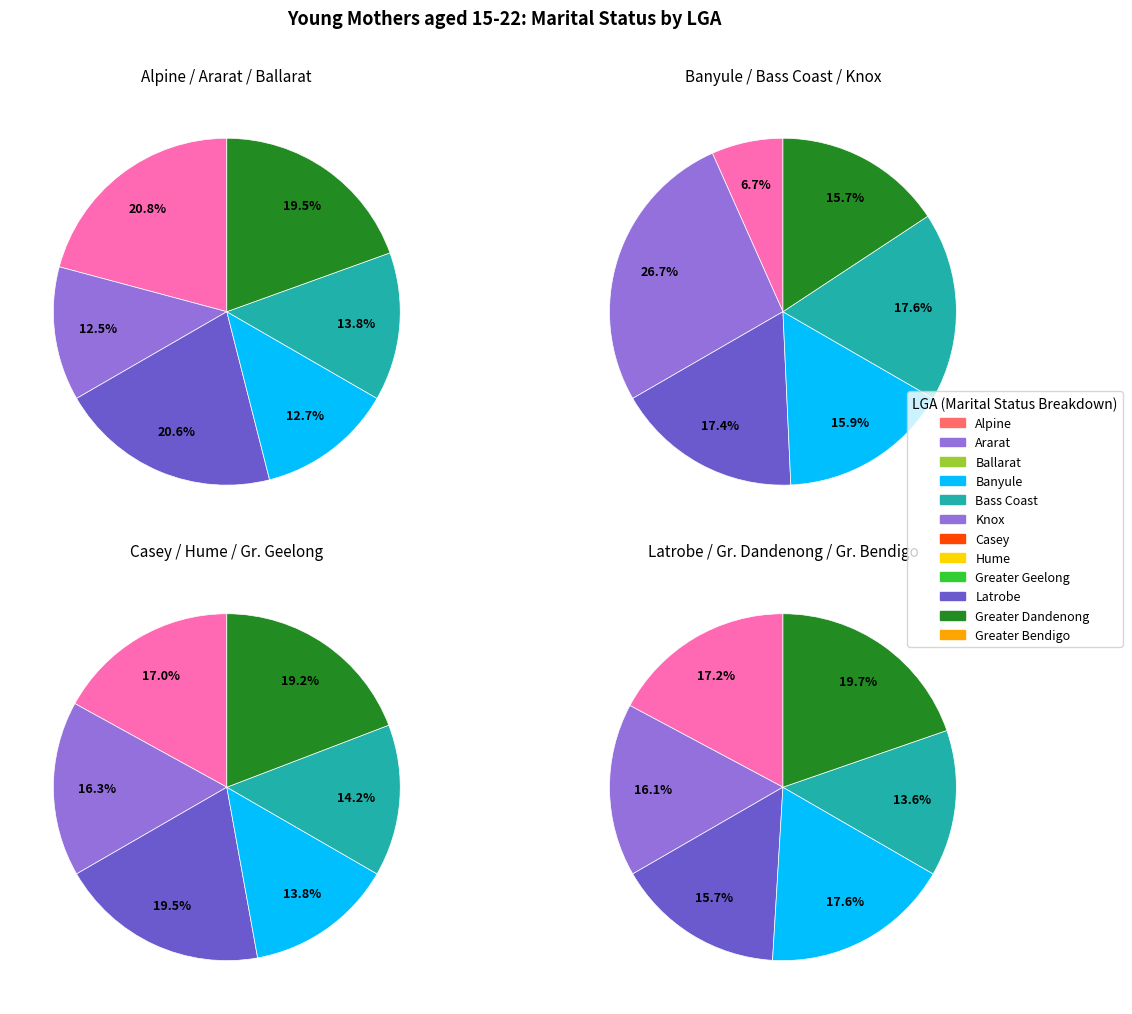

Which slice is the smallest?

Banyule